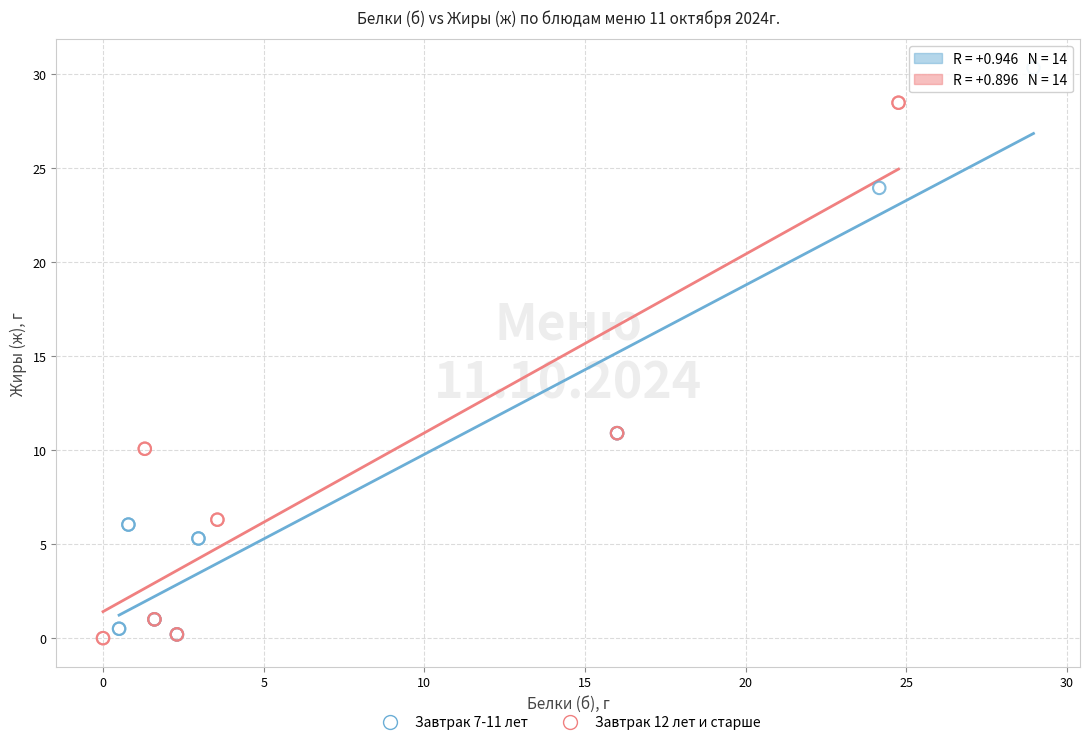

Which series has the widest spread of Y values?

Завтрак 7-11 лет